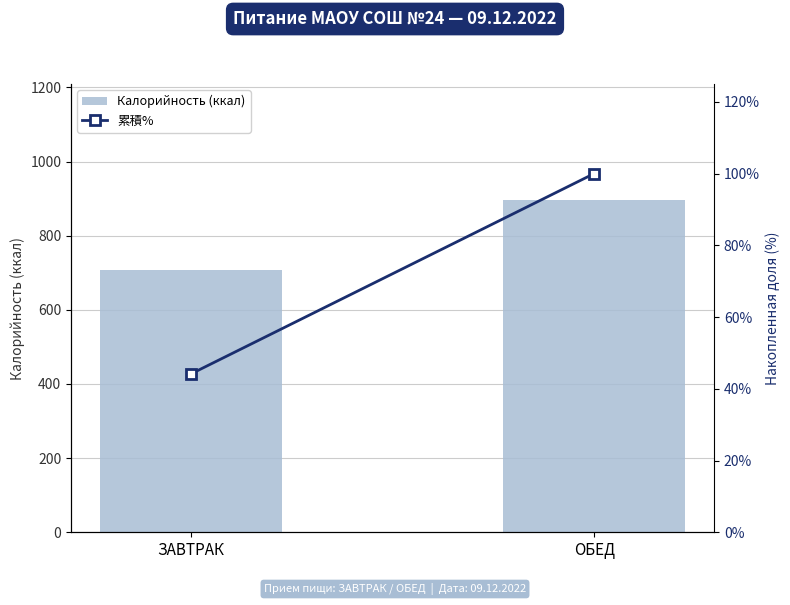

At which category is the sum across all series the highest?

ОБЕД